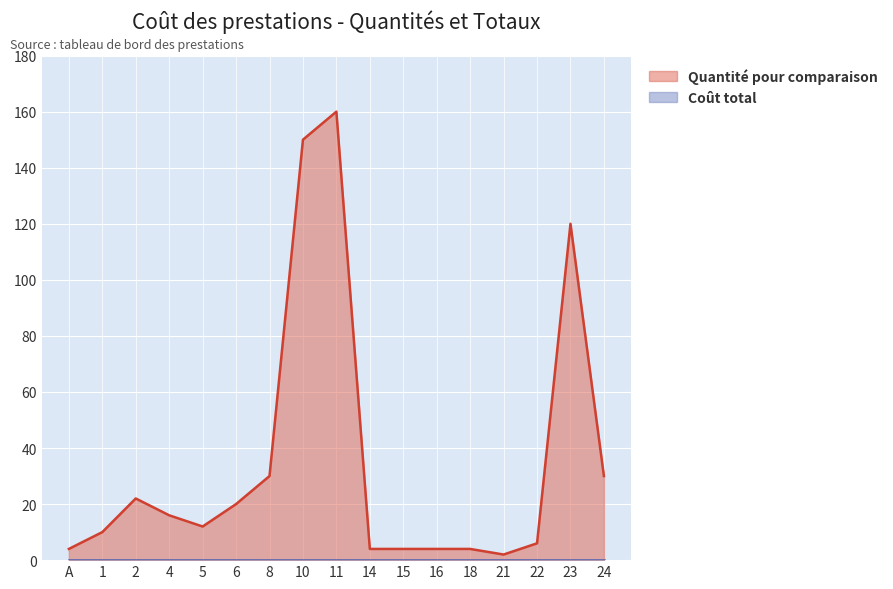

How many data points are above 12?

8